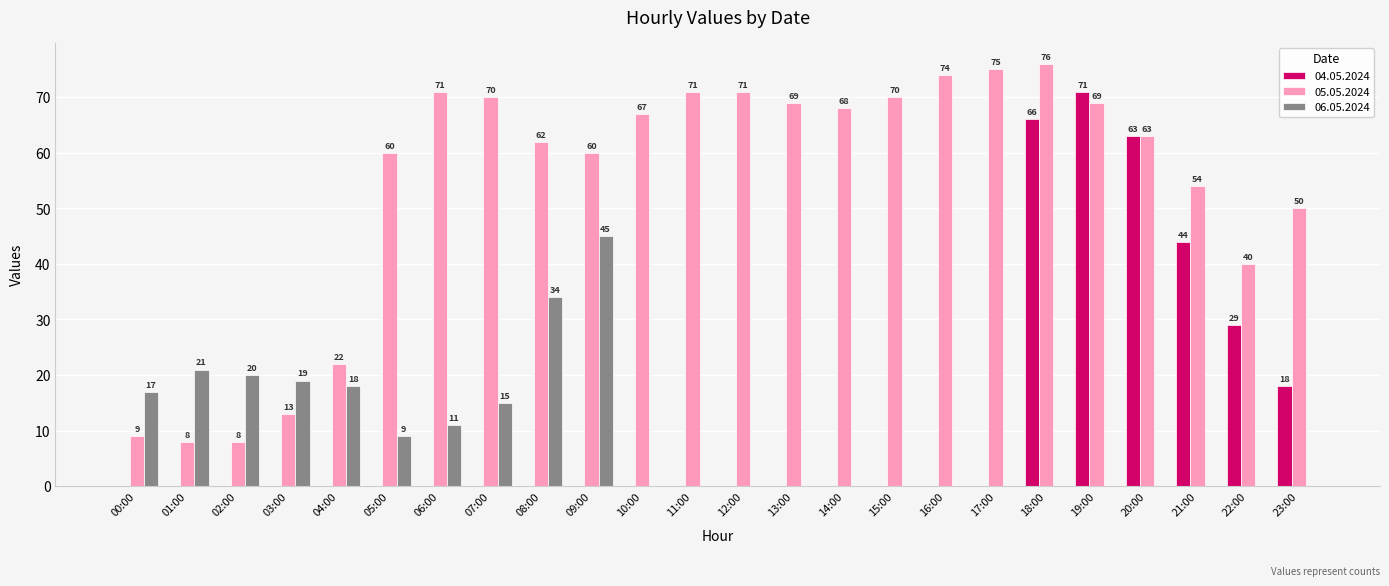

The value of 04.05.2024 at 04:00 is 0. True or false?

True